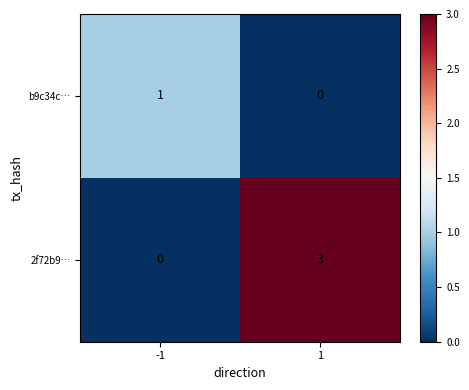

The value of 2f72b9… at -1 is -2. True or false?

False